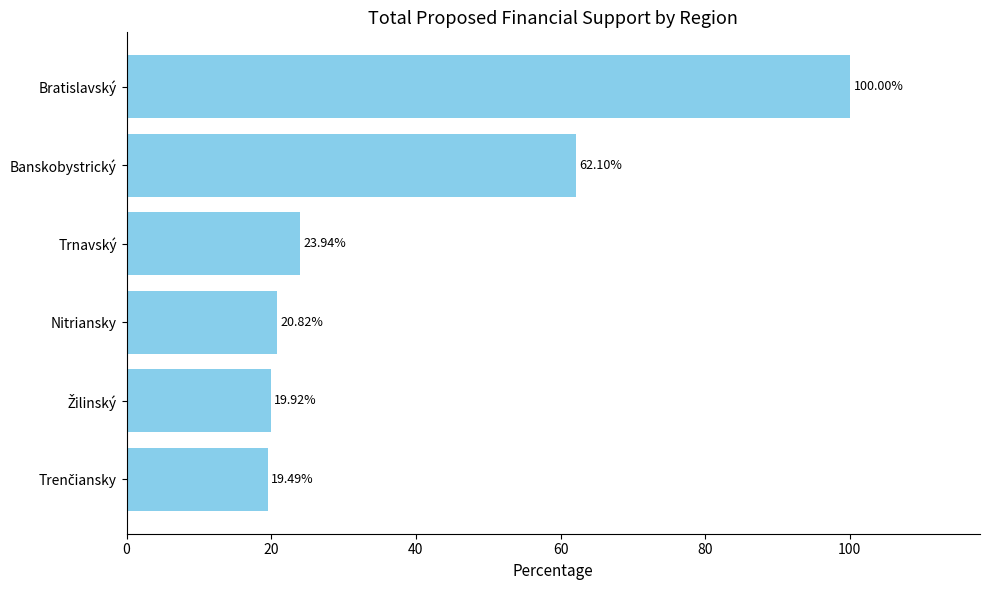

What is the difference between the maximum and second lowest values?

80.1